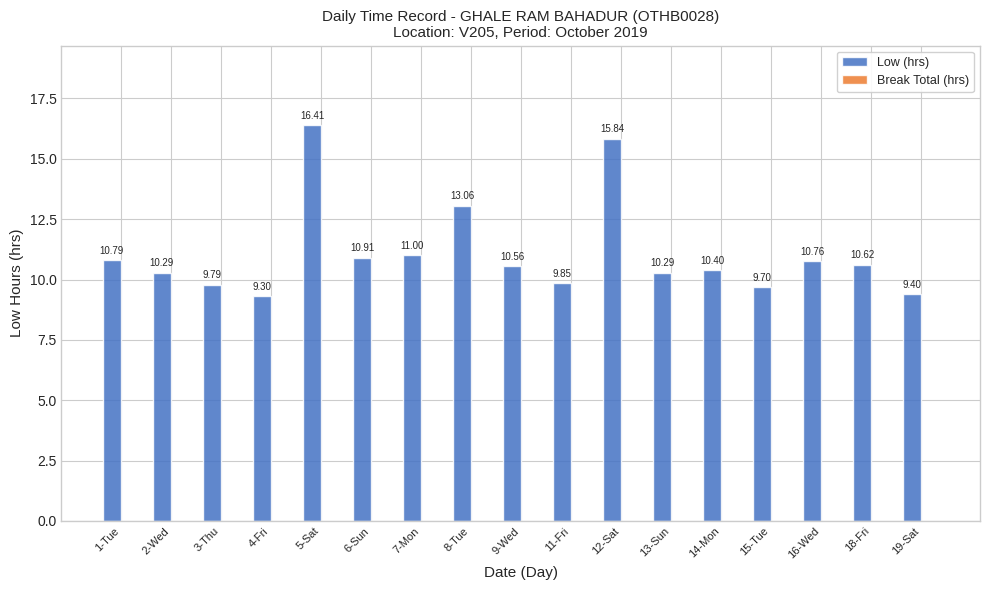

What is the average value?

11.1